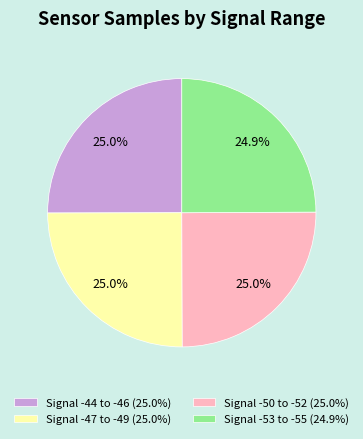

Do Signal -47 to -49 (25.0%) and Signal -50 to -52 (25.0%) together represent more than half of the pie?

Yes